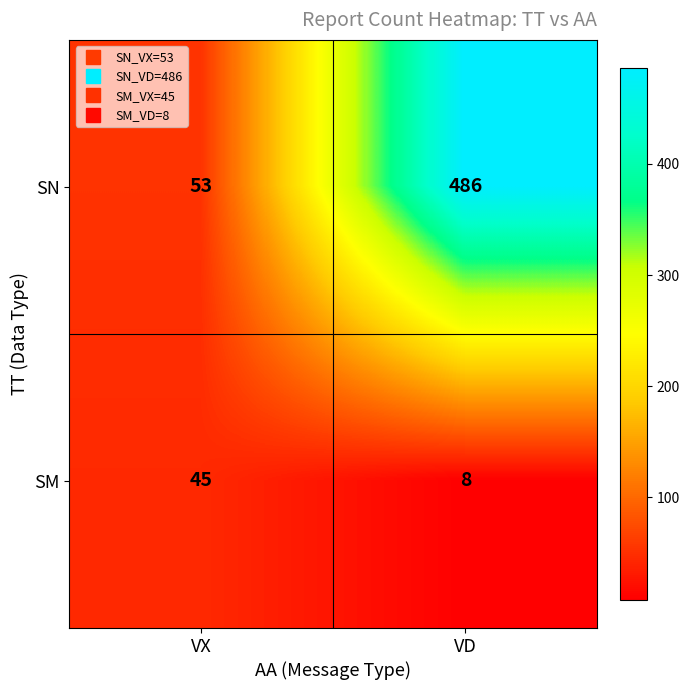

Reading left to right, extract all data points from this chart.

SN: VX=53	VD=486
SM: VX=45	VD=8